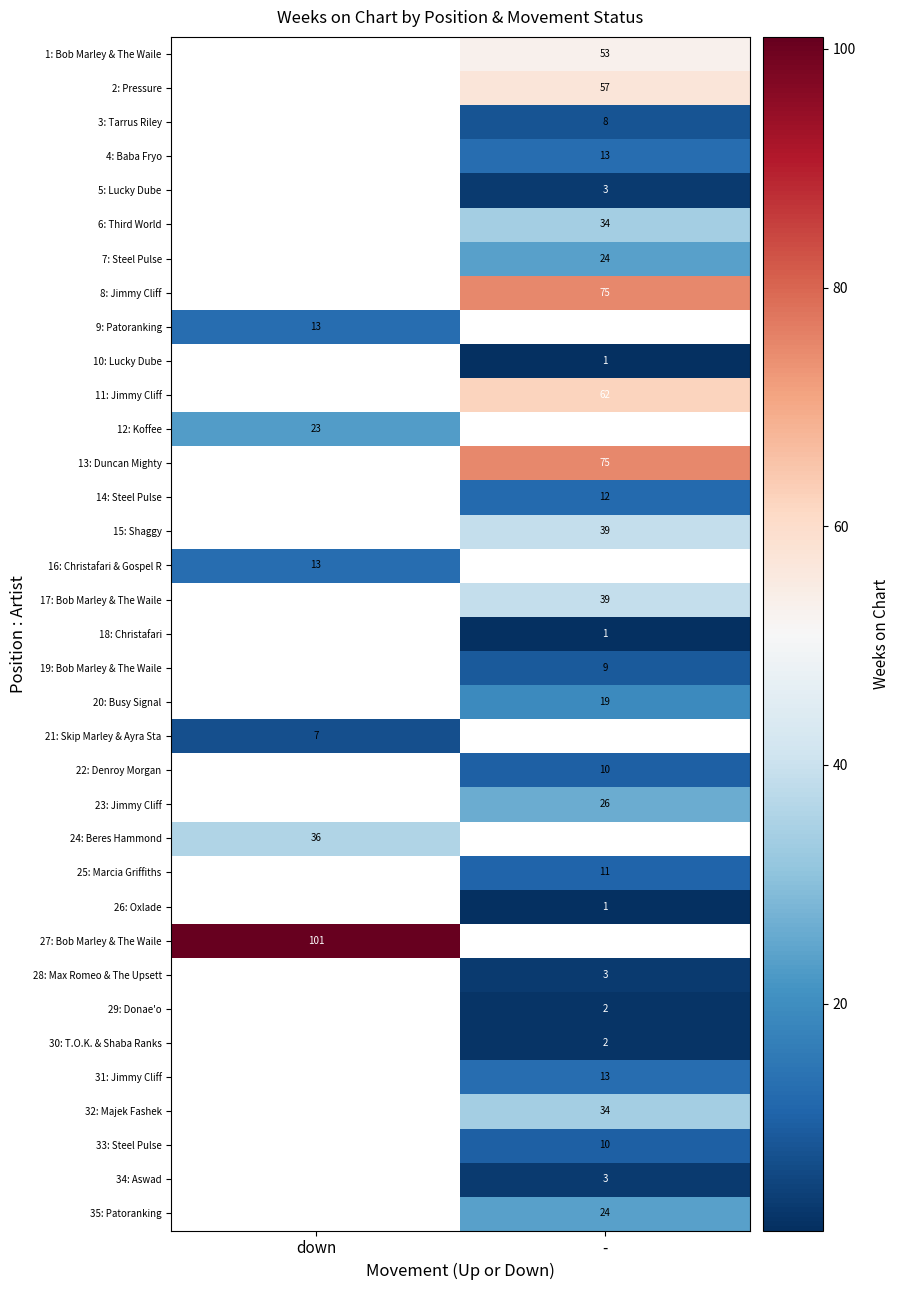

True or false: 2: Pressure has a value of 57 at -.

True